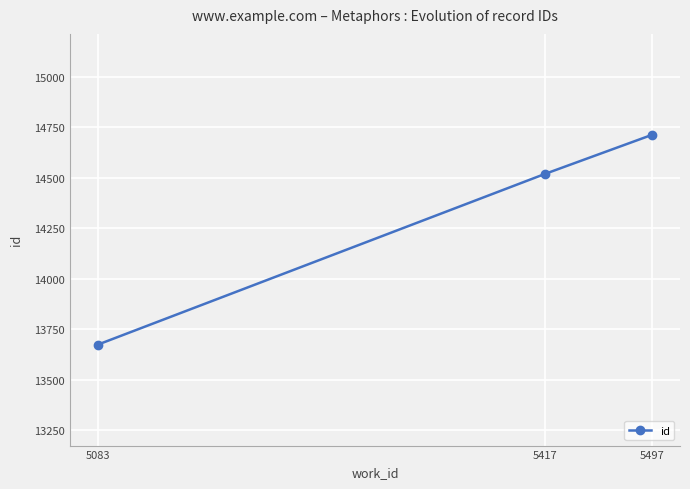

Reading left to right, list all the values displayed in this chart.

13673	14520	14714